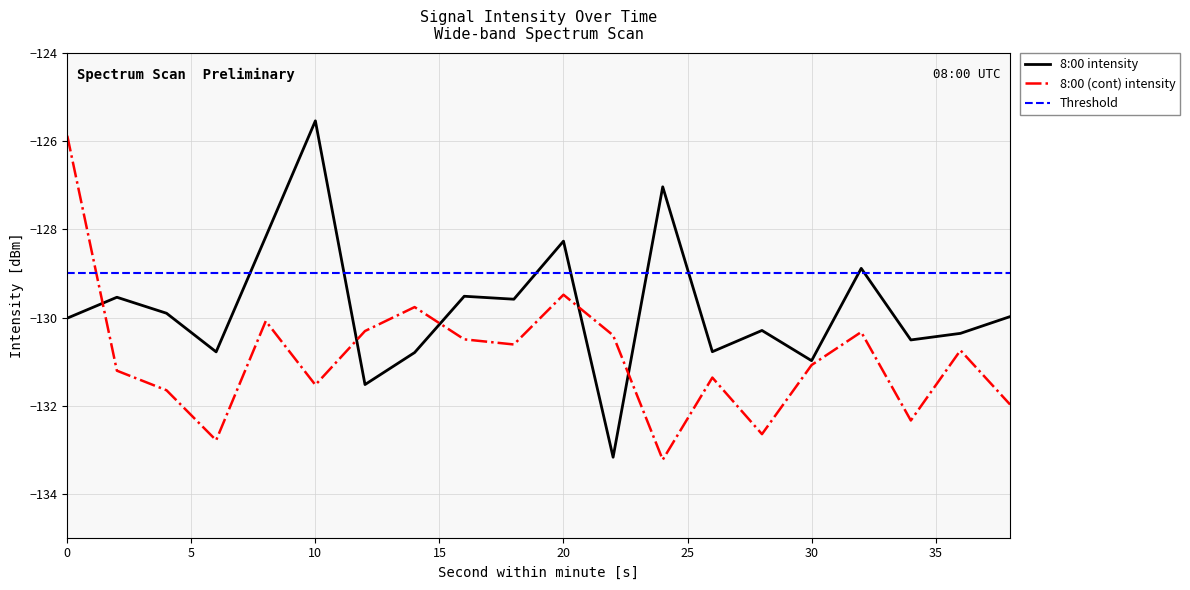

Rank the series by their average value, from highest to lowest.

Threshold, 8:00 intensity, 8:00 (cont) intensity